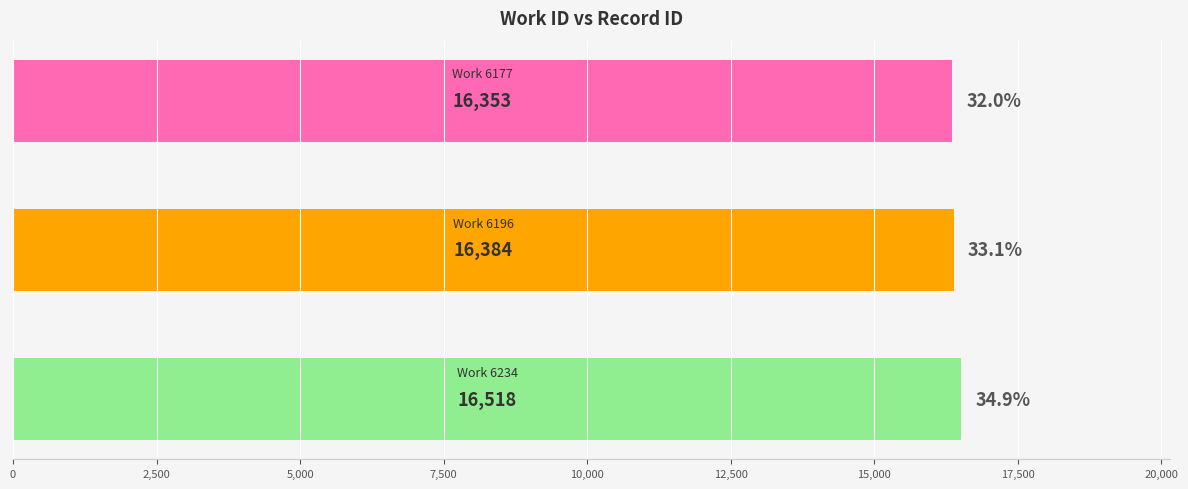

What is the value of the 1st bar from the top?

16353